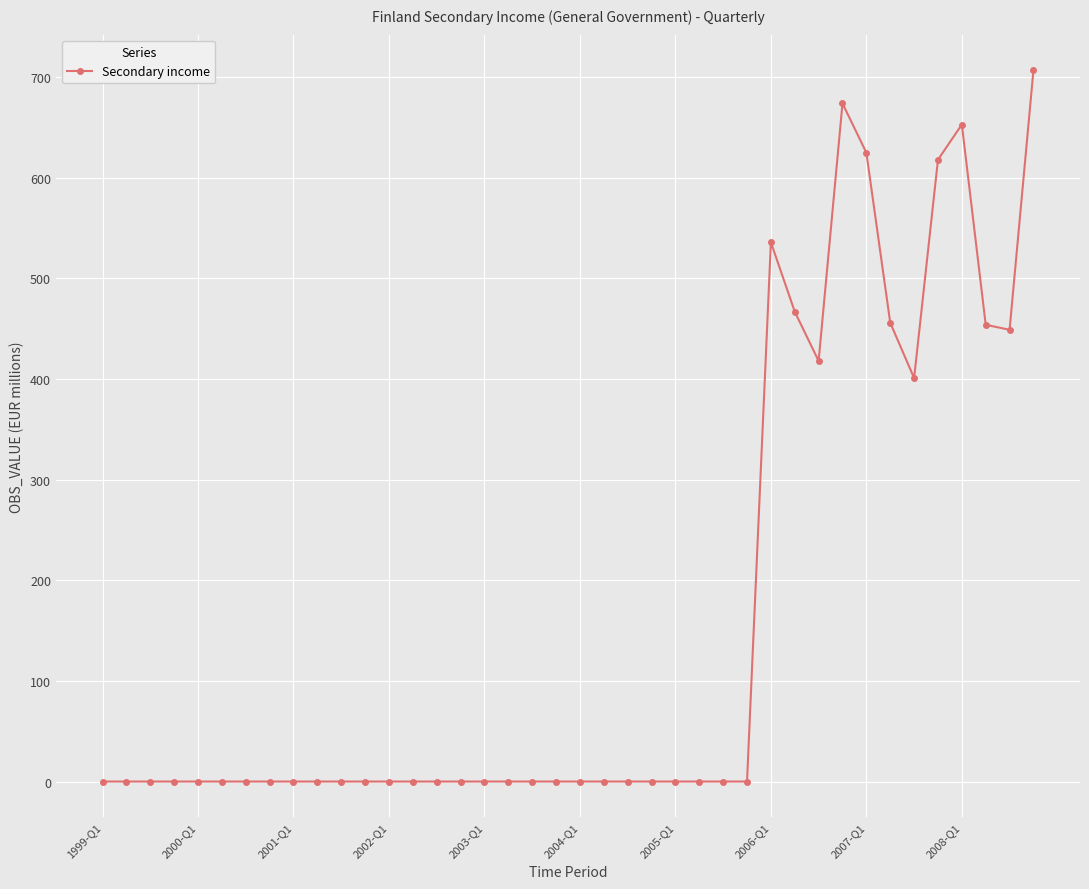

What is the sum of all values?

6458